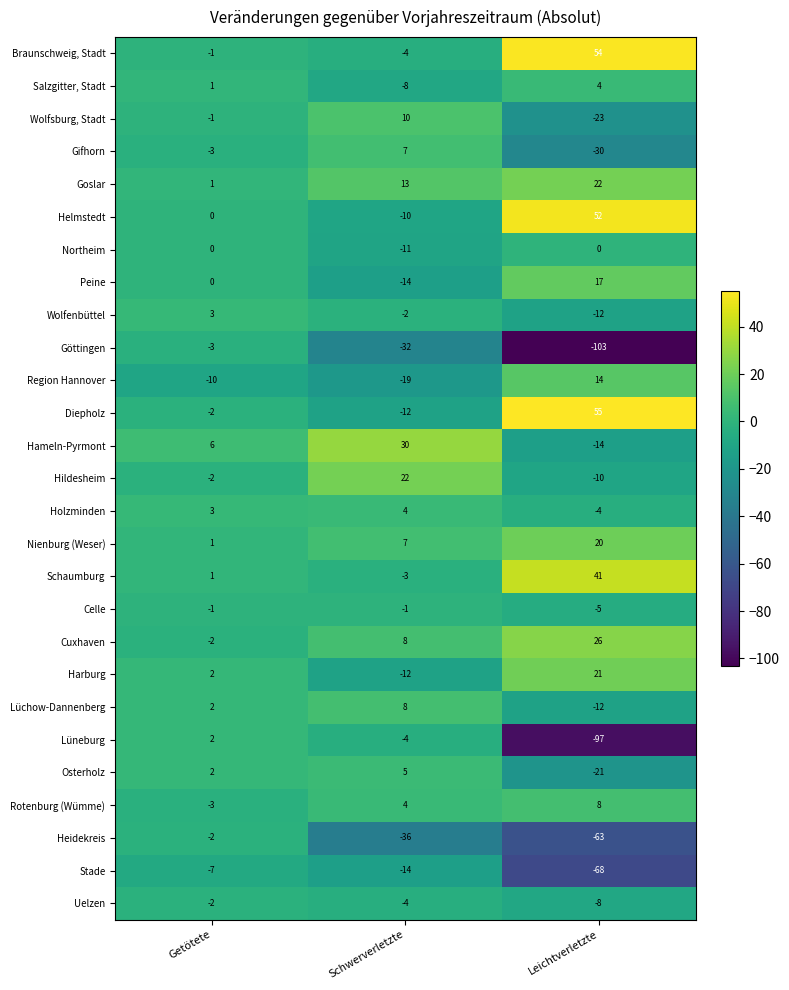

Is it true that Lüneburg equals 2 at Getötete?

True